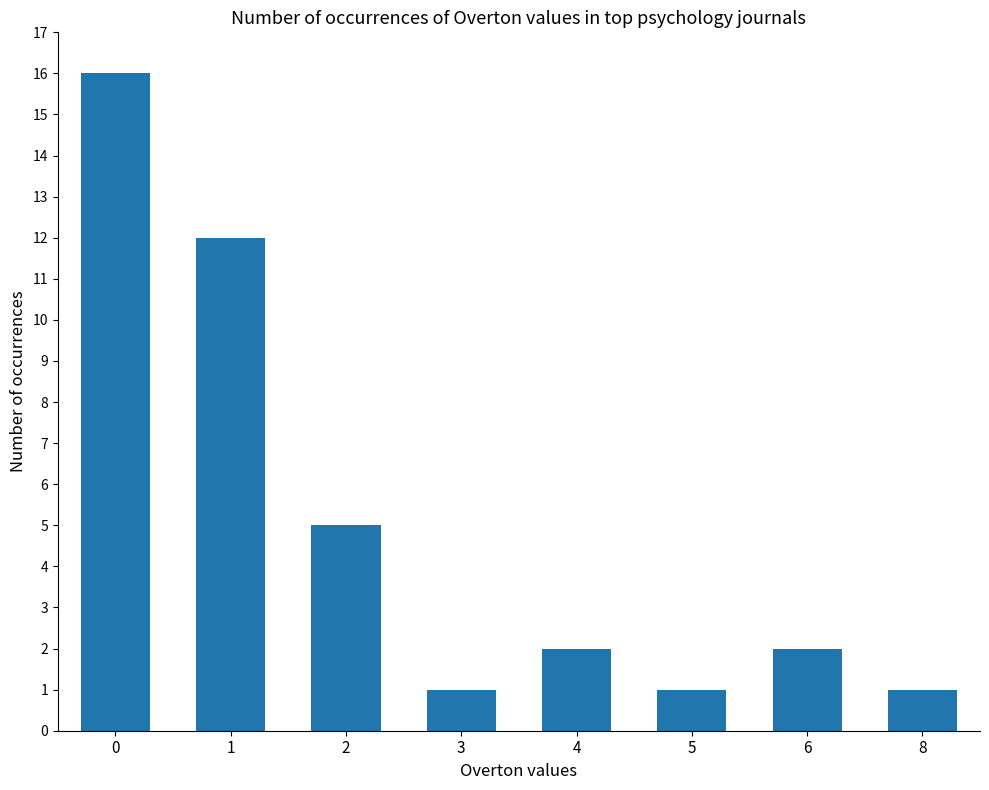

What is the value of the 3rd bar from the left?

5